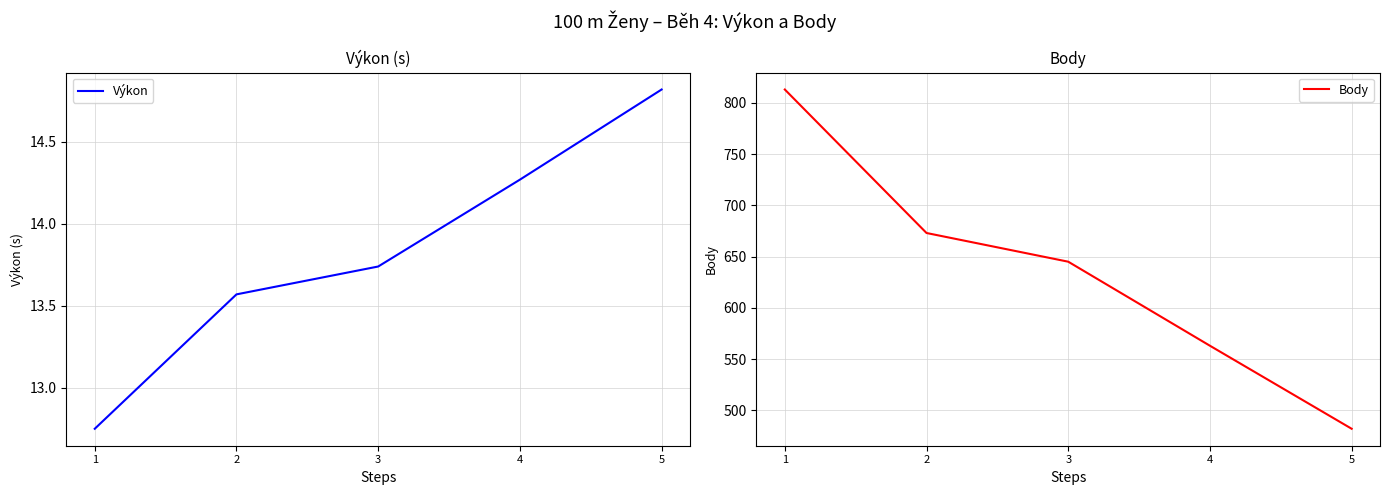

How many values in the Výkon series exceed 13?

4